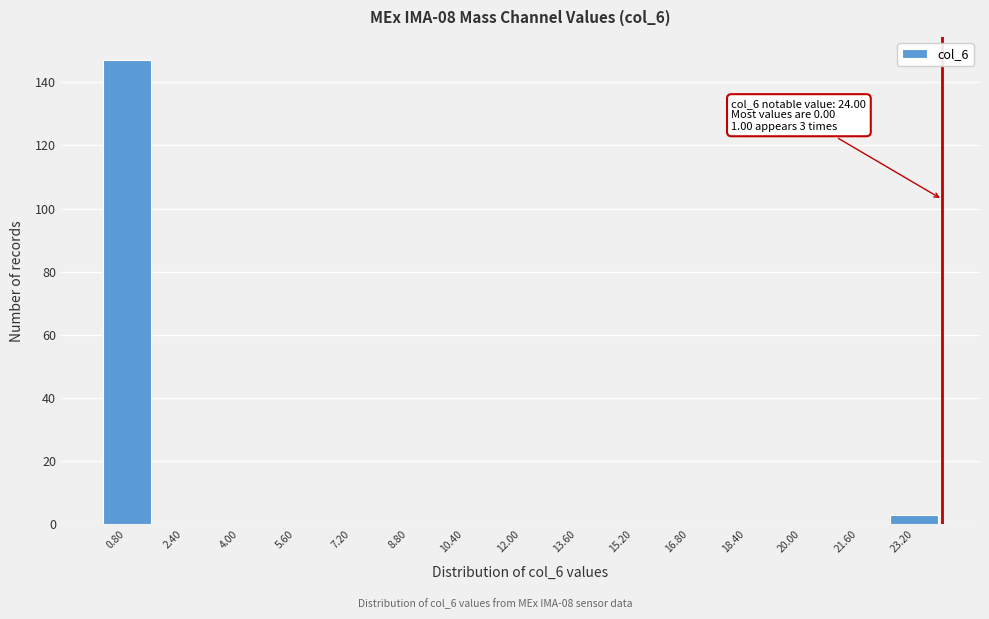

Which range on the x-axis has the tallest bar?

0.0 to 1.6